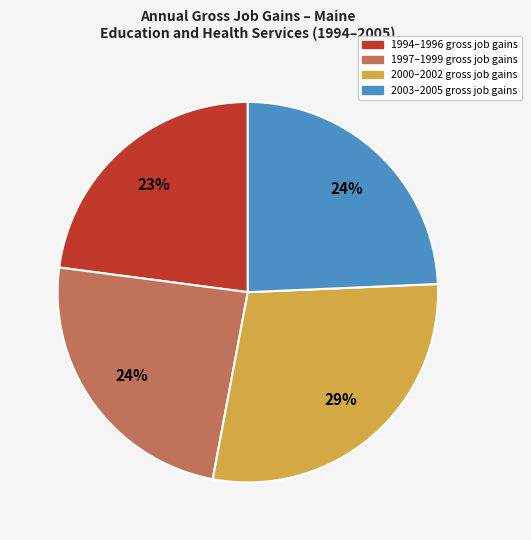

To the nearest percent, what is the difference between the largest and smallest slice percentages?

6%